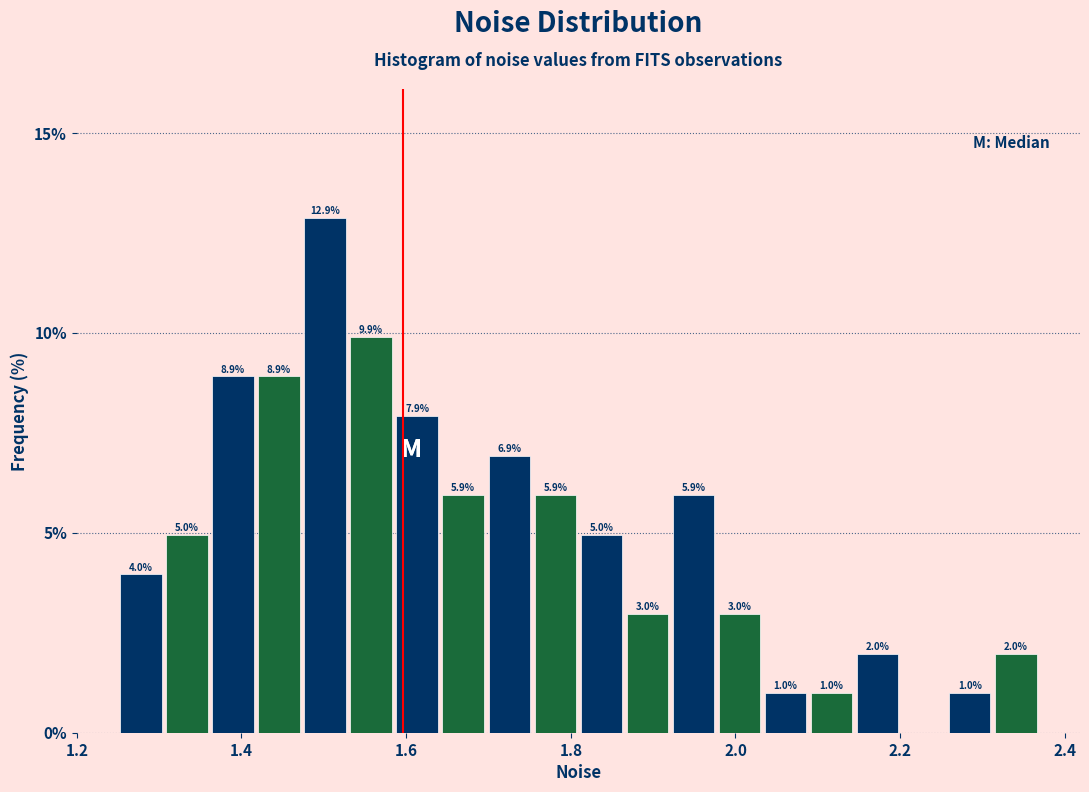

Read against the x-axis, roughly where is the centre of the tallest bar?

1.50